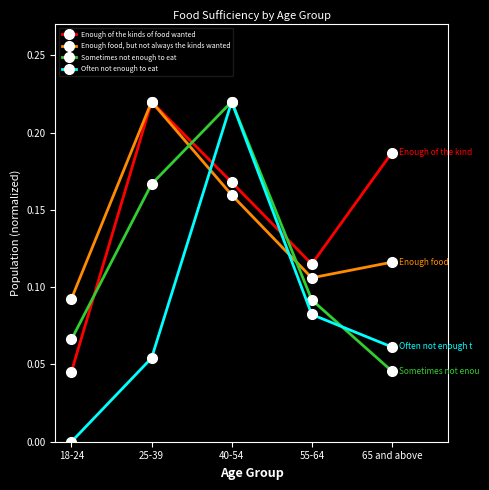

Between 25-39 and 55-64, which series saw the biggest shift?

Enough food, but not always the kinds wanted